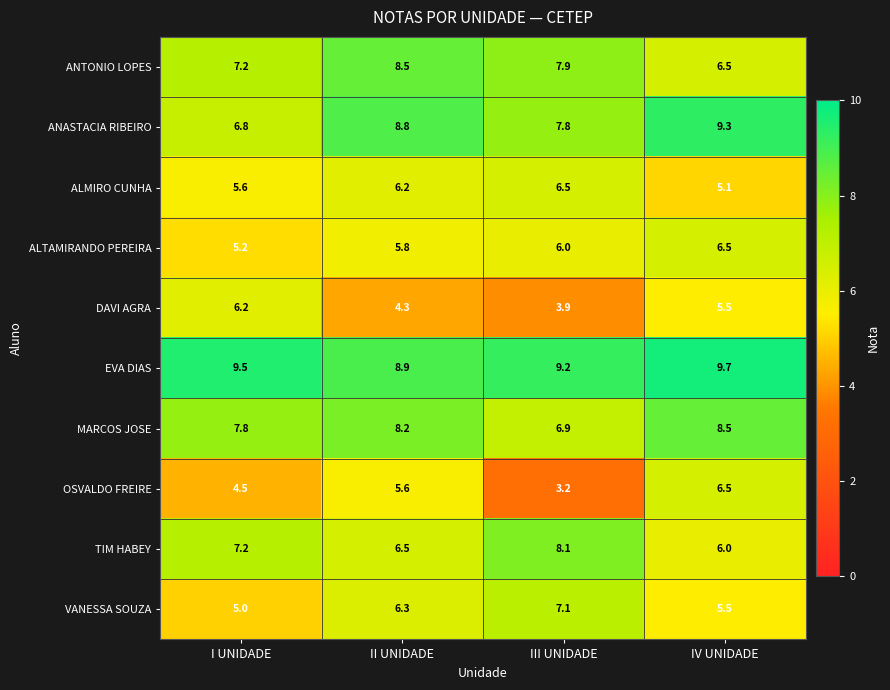

Count the number of categories in the chart.

4